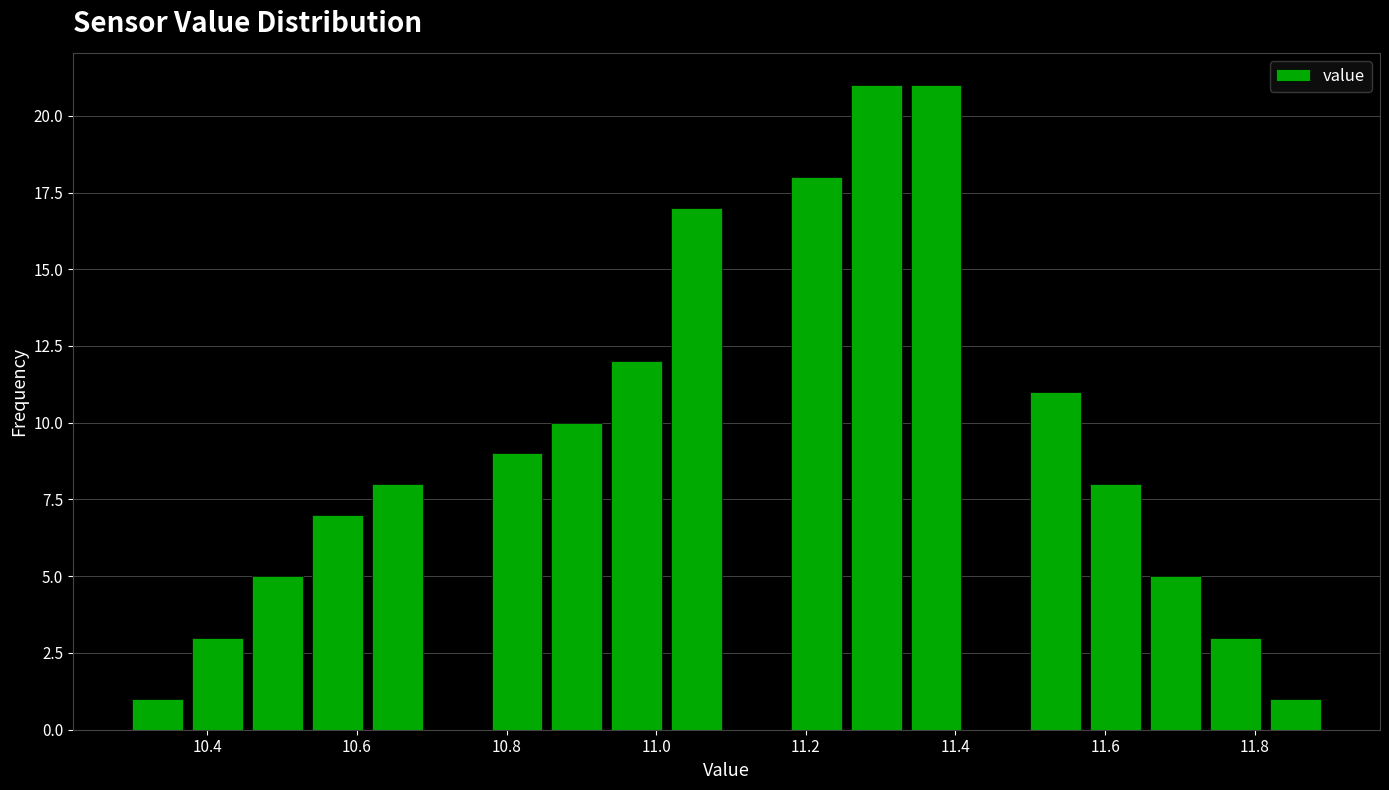

Reading left to right, transcribe this chart: for each bar, give the range it covers on the x-axis and its height. The values are not printed on the chart, so give them approximately, as read against the axis.

10.30 to 10.38: 1
10.38 to 10.46: 3
10.46 to 10.54: 5
10.54 to 10.62: 7
10.62 to 10.70: 8
10.70 to 10.78: 0
10.78 to 10.86: 9
10.86 to 10.94: 10
10.94 to 11.02: 12
11.02 to 11.10: 17
11.10 to 11.18: 0
11.18 to 11.26: 18
11.26 to 11.34: 21
11.34 to 11.42: 21
11.42 to 11.50: 0
11.50 to 11.58: 11
11.58 to 11.66: 8
11.66 to 11.74: 5
11.74 to 11.82: 3
11.82 to 11.90: 1